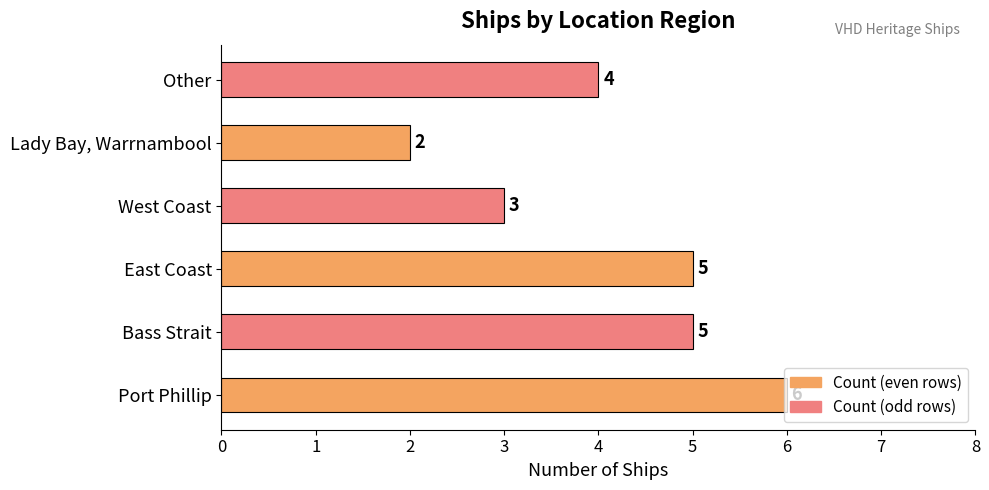

Where is the data nearest to the value 4?

Other